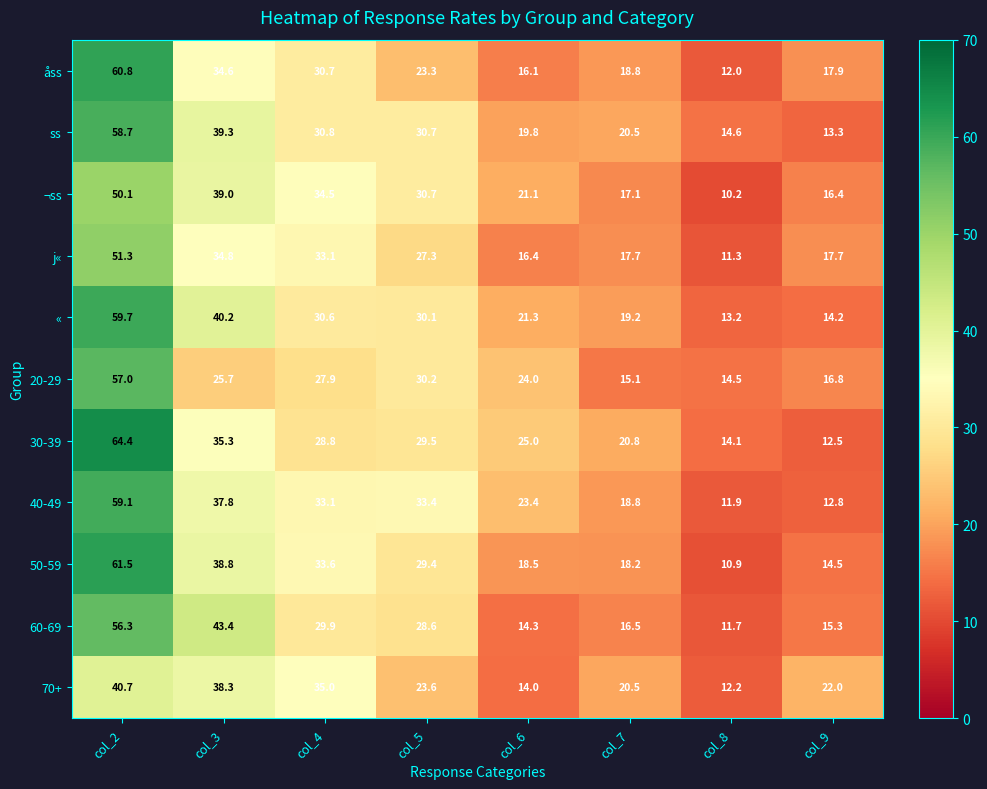

What is the difference between the maximum and minimum values in the j« series?

40.0